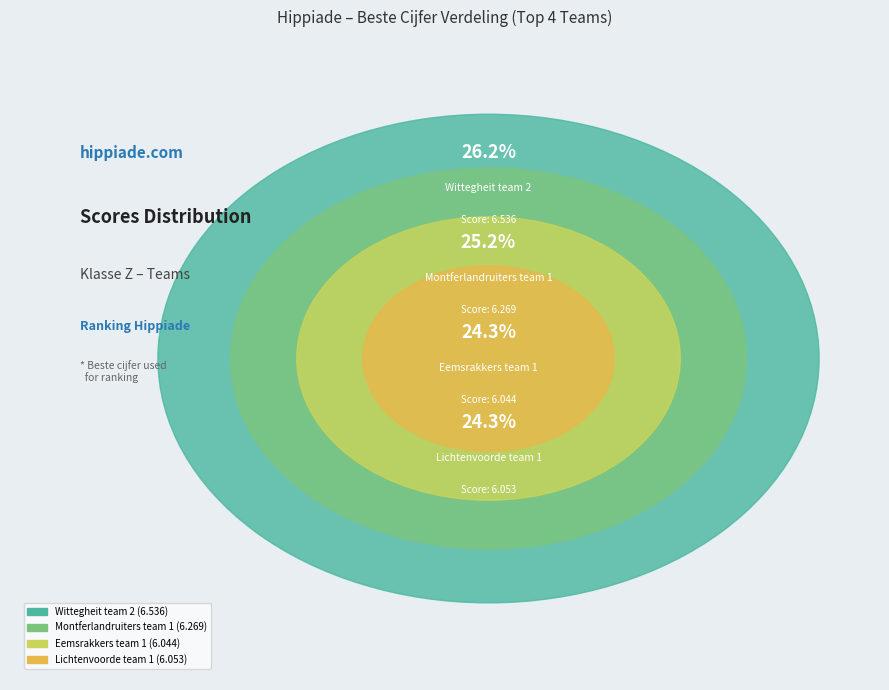

To the nearest percent, what is the difference between the largest and smallest slice percentages?

2%